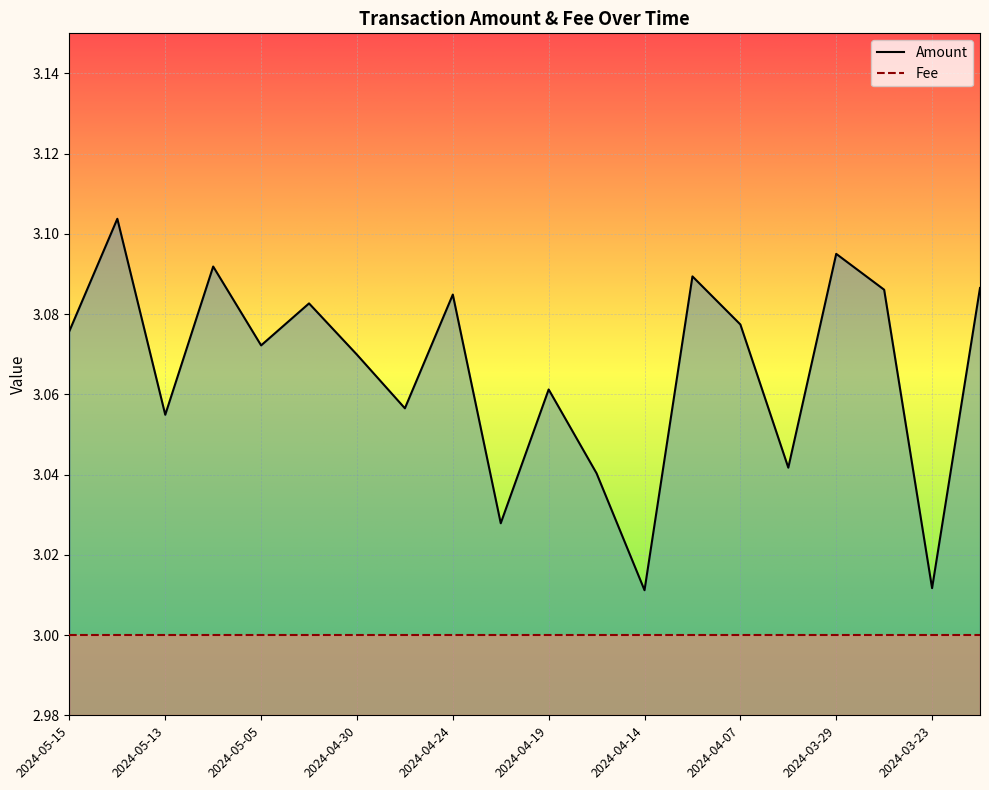

How many data points does each series have?

20